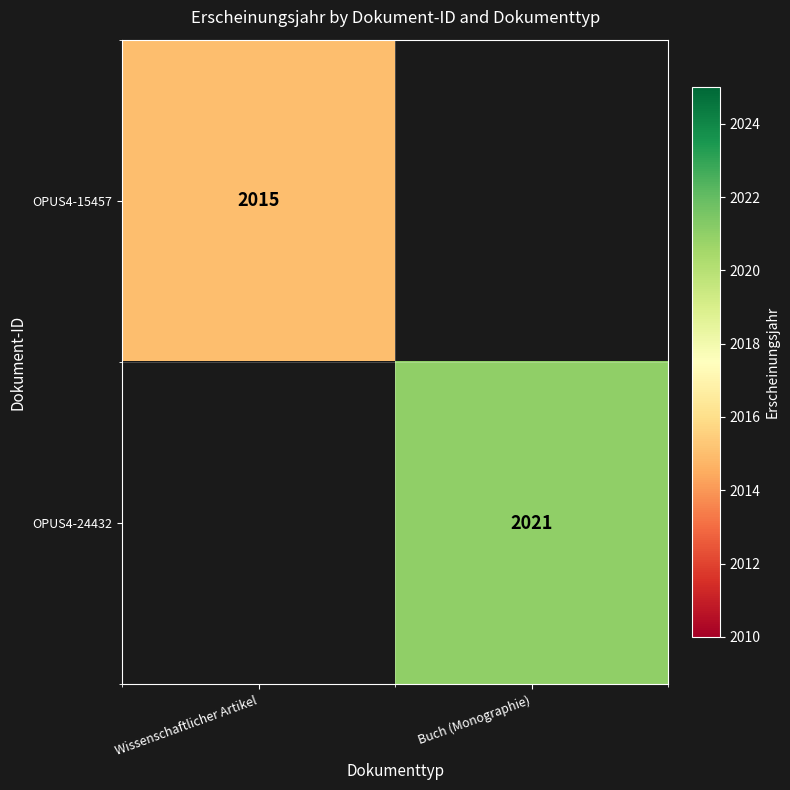

The value of OPUS4-24432 at Buch (Monographie) is 2021. True or false?

True